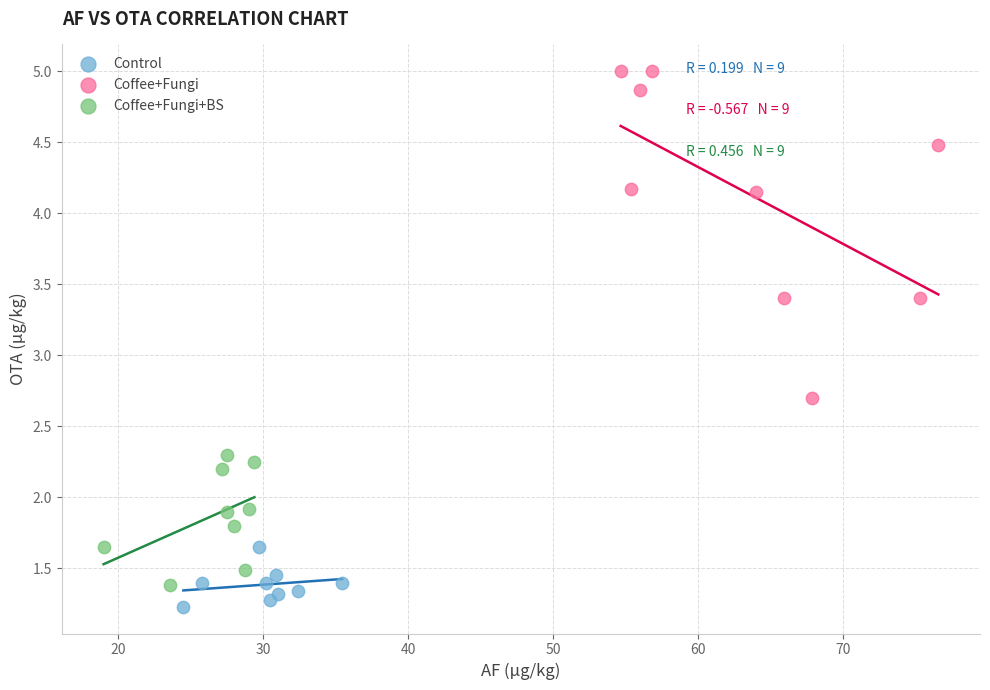

Which series reaches the maximum Y coordinate?

Coffee+Fungi